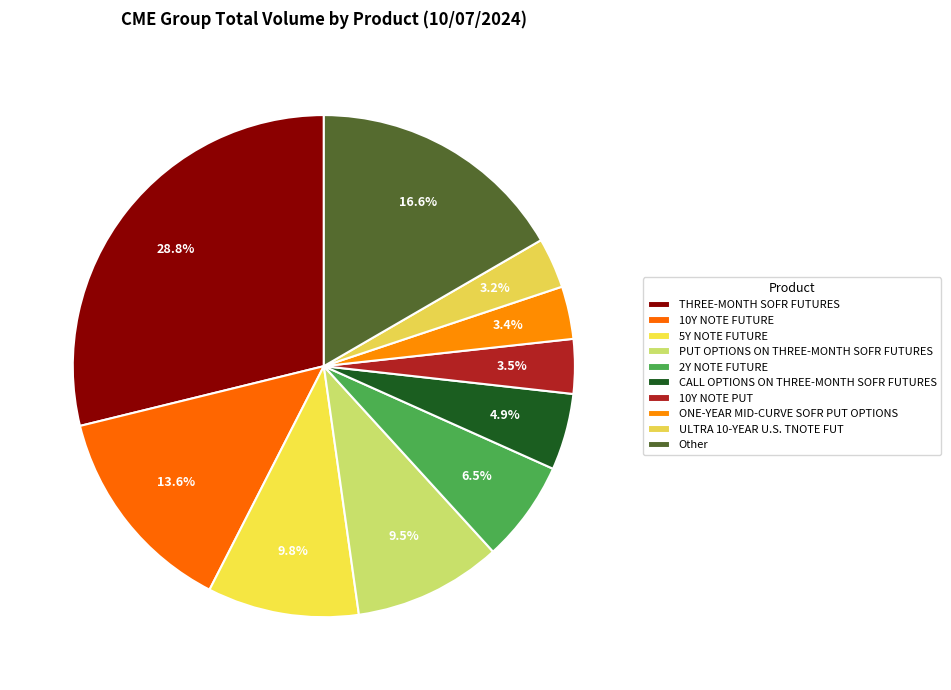

How many segments does this pie chart have?

10